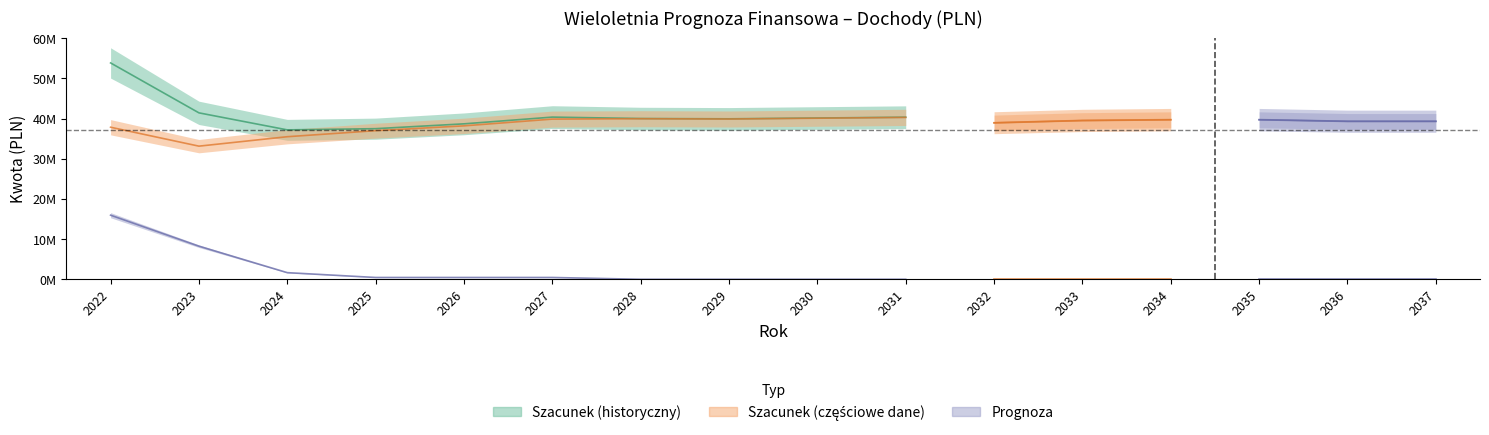

The value of Dochody bieżące at 2029 is 39900000. True or false?

True